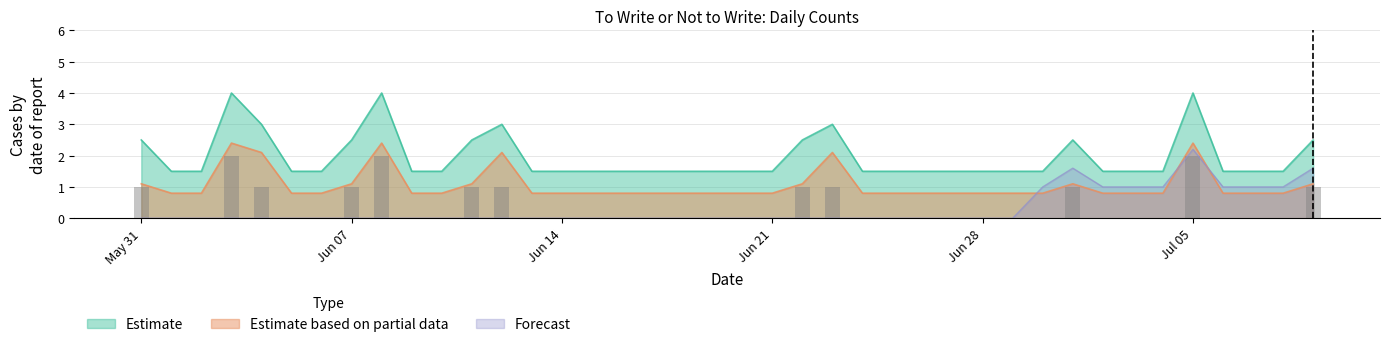

Where is Forecast nearest to the value 0?

2021-05-31